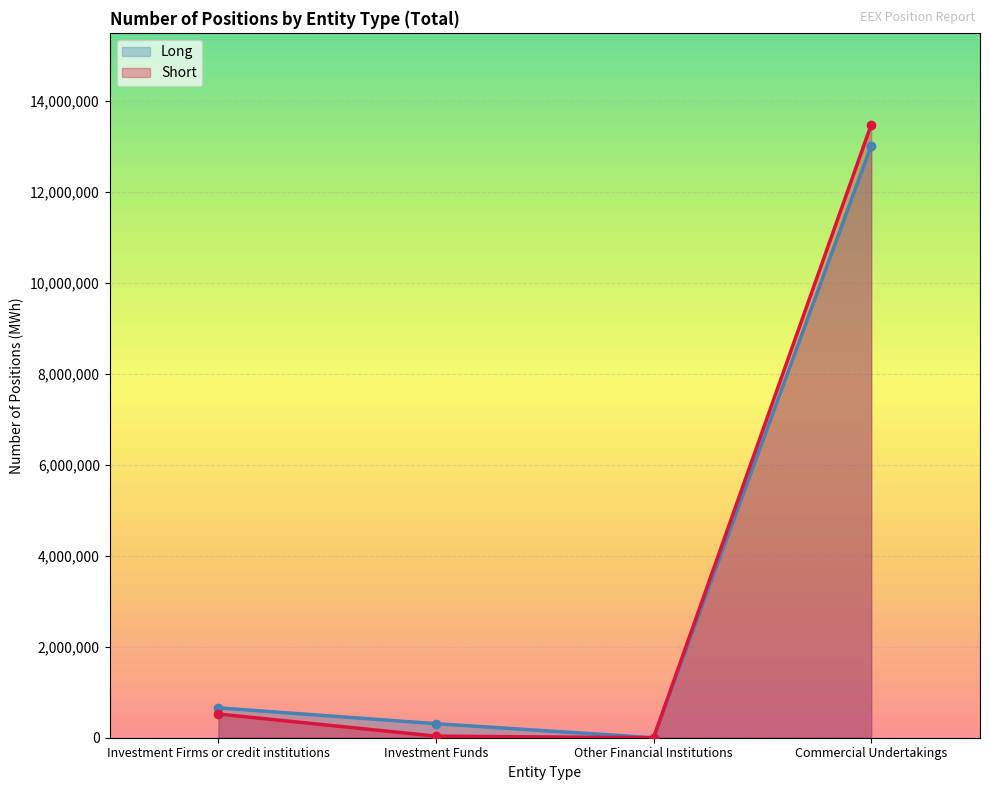

How many lines are shown in the chart?

2